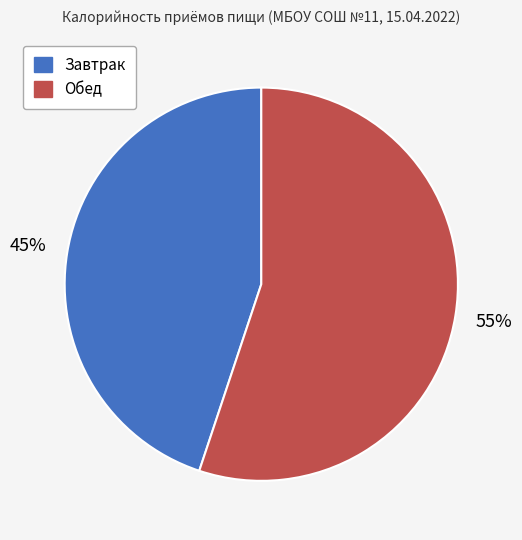

Which category accounts for the majority?

Обед